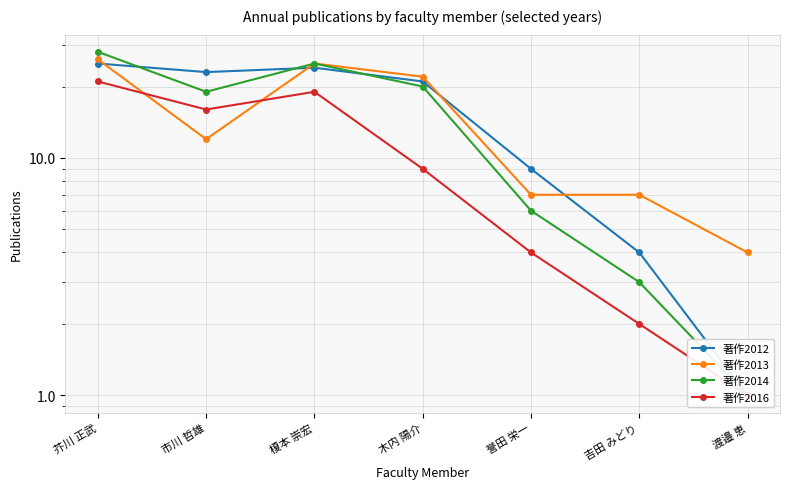

At which label is 著作2013 closest to 15?

市川 哲雄